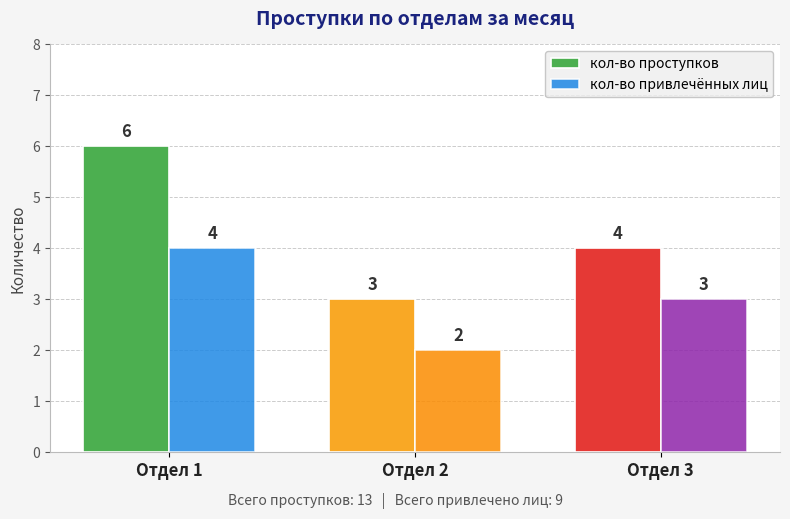

How many bars are there in each group?

2